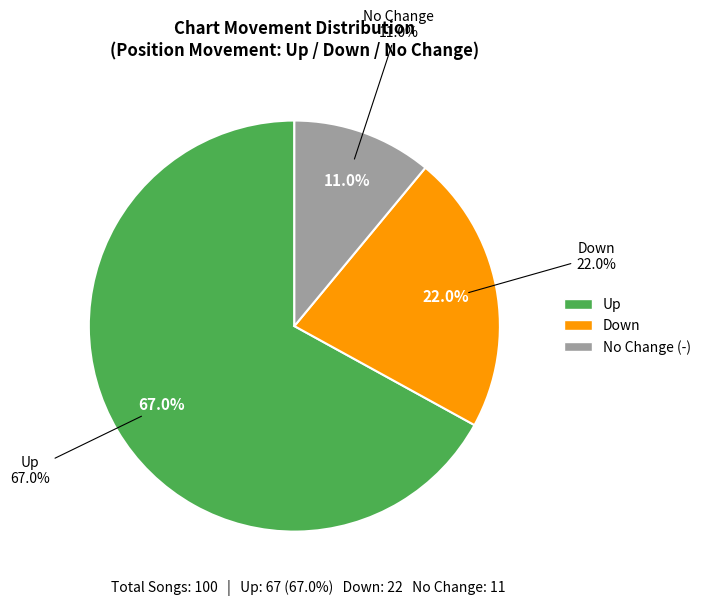

Is it true that down is 30% of the pie?

False